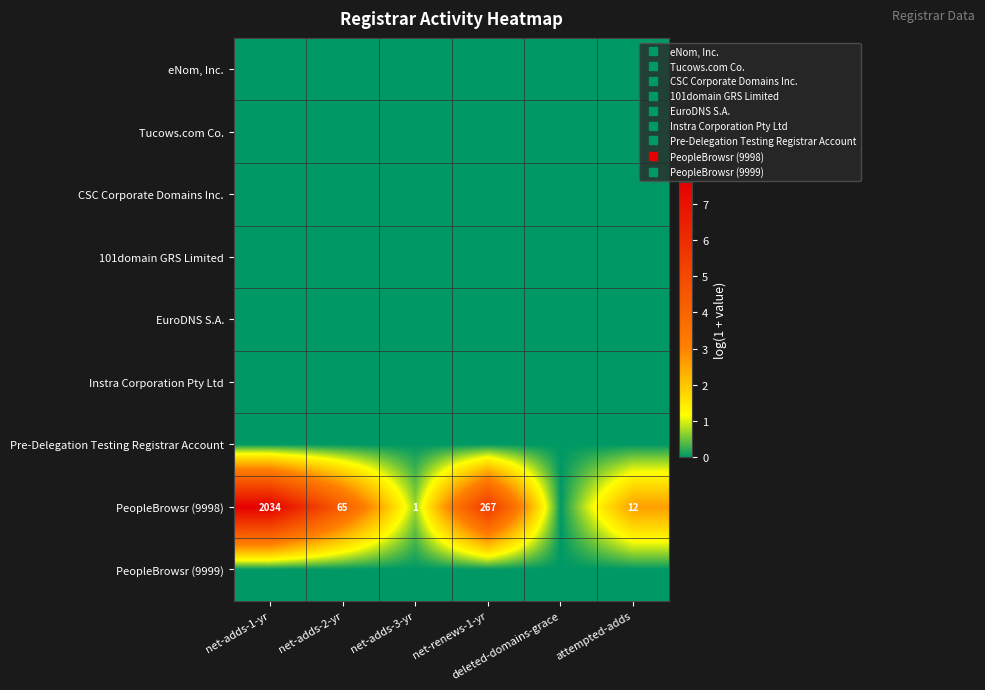

At which category does the chart reach its peak across all series?

net-adds-1-yr